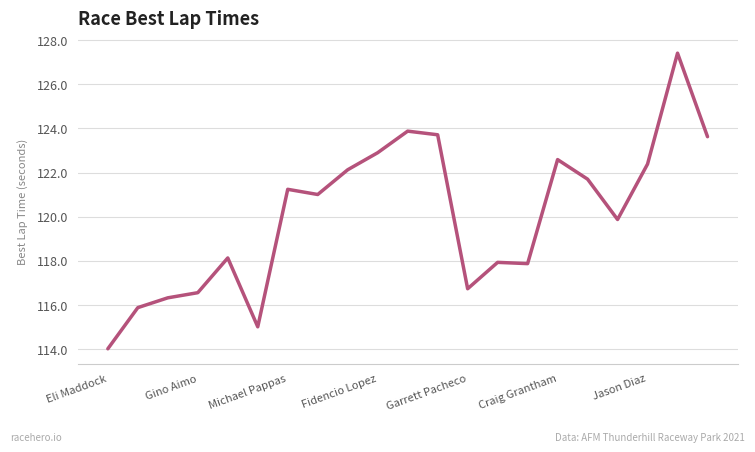

What is the difference between the maximum and minimum values?

13.4